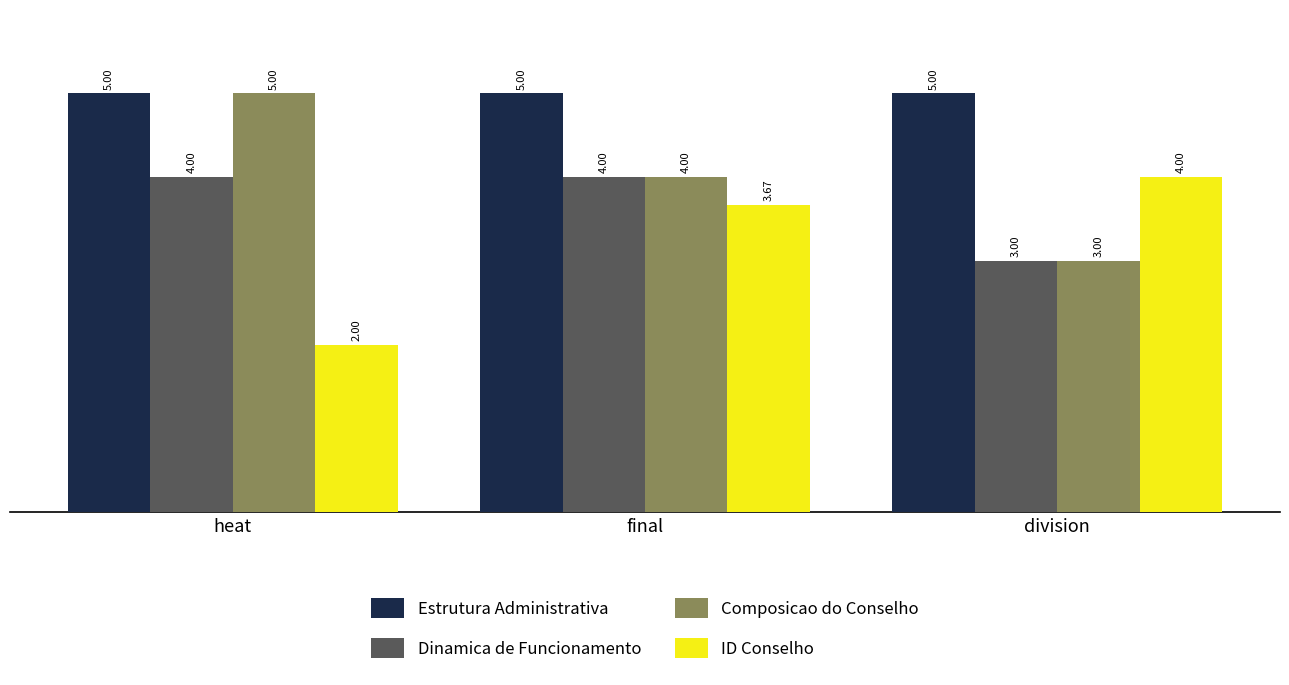

Is it true that Estrutura Administrativa equals 8.4 at division?

False